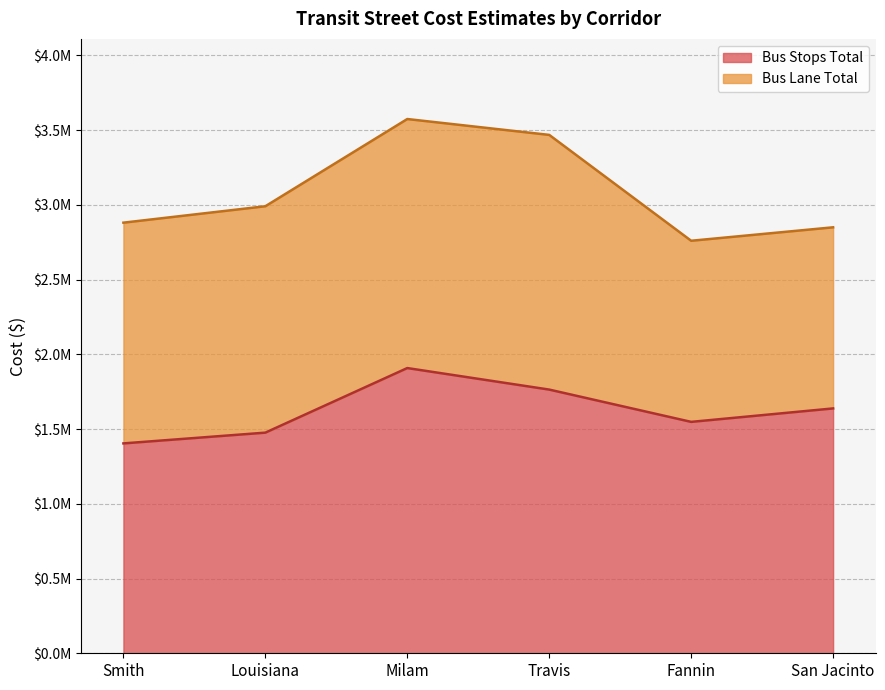

How many values are between 1476000 and 1764000?

4